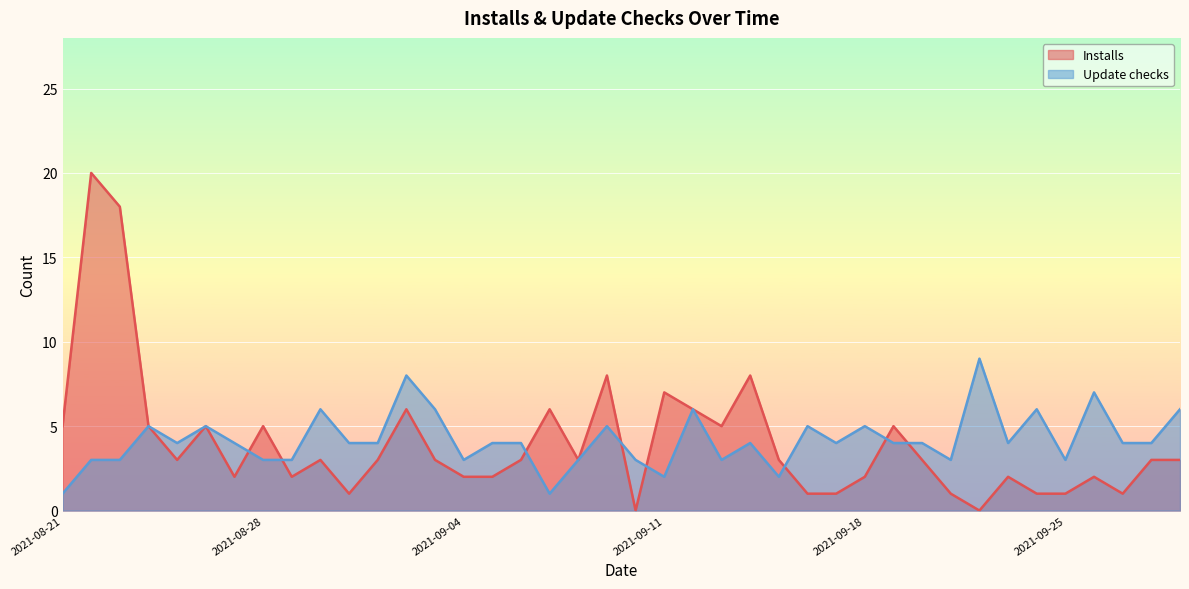

What is the label of the 34th point from the right?

2021-08-27